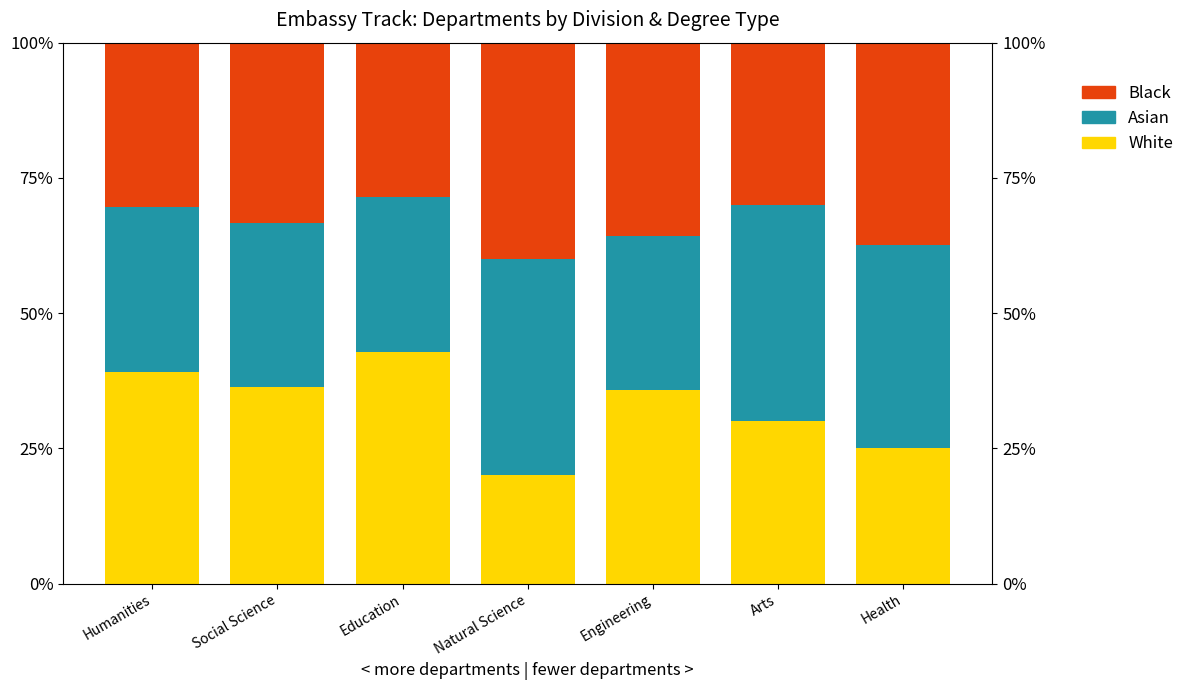

What is the maximum value shown in the chart?

42.9